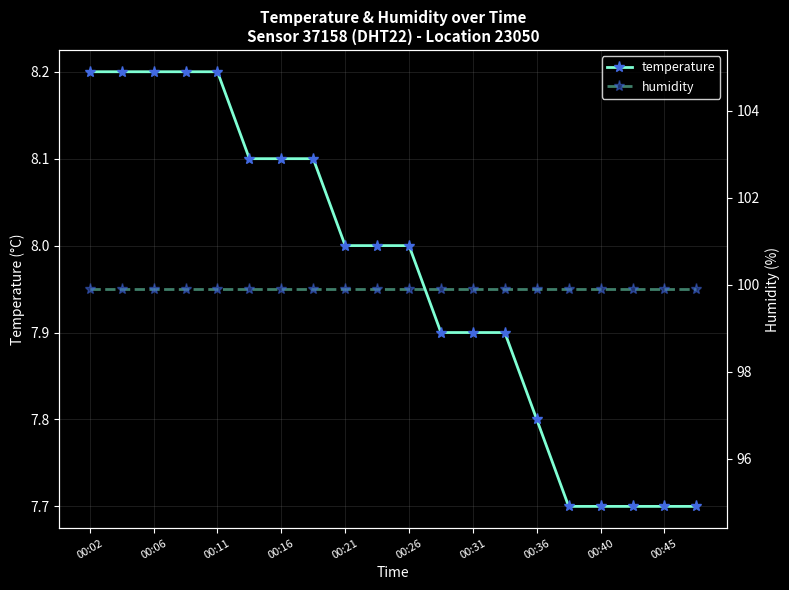

What are all the series names shown in the legend?

temperature, humidity